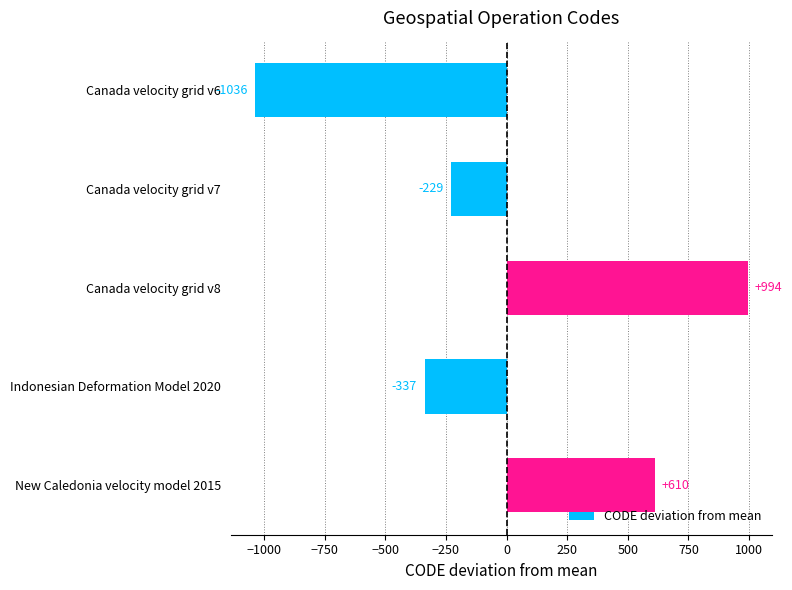

Which category has the lowest value across all series?

Canada velocity grid v6